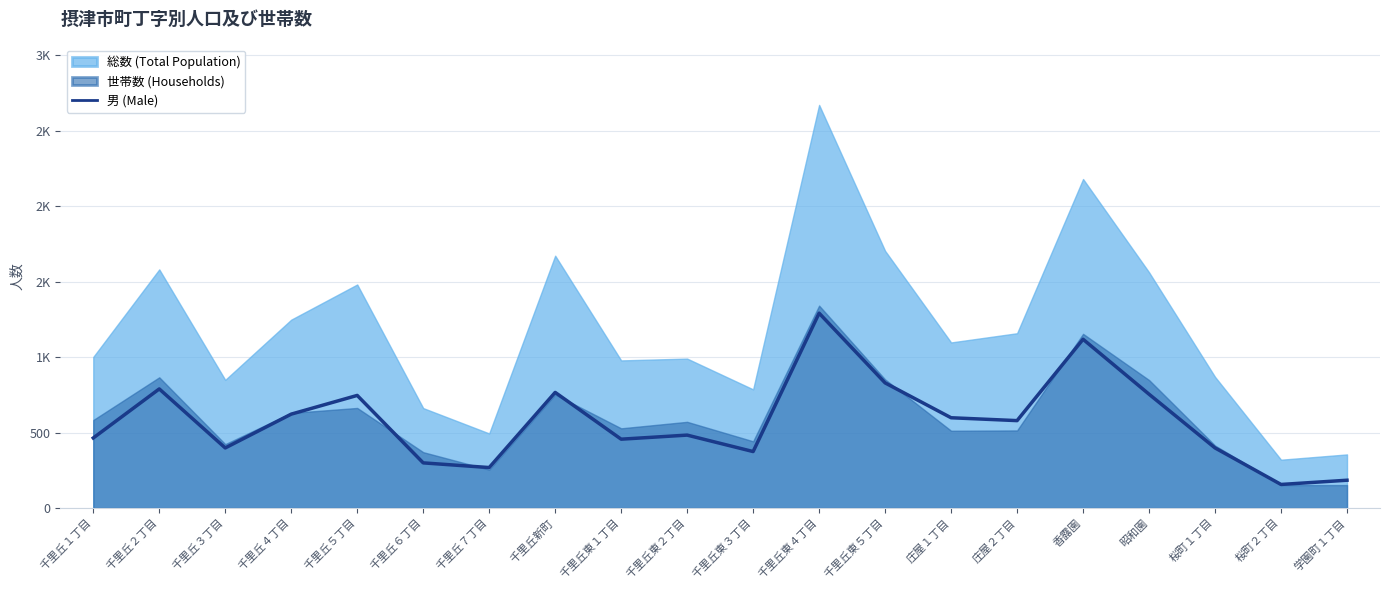

What is the label of the 15th point from the left?

庄屋２丁目